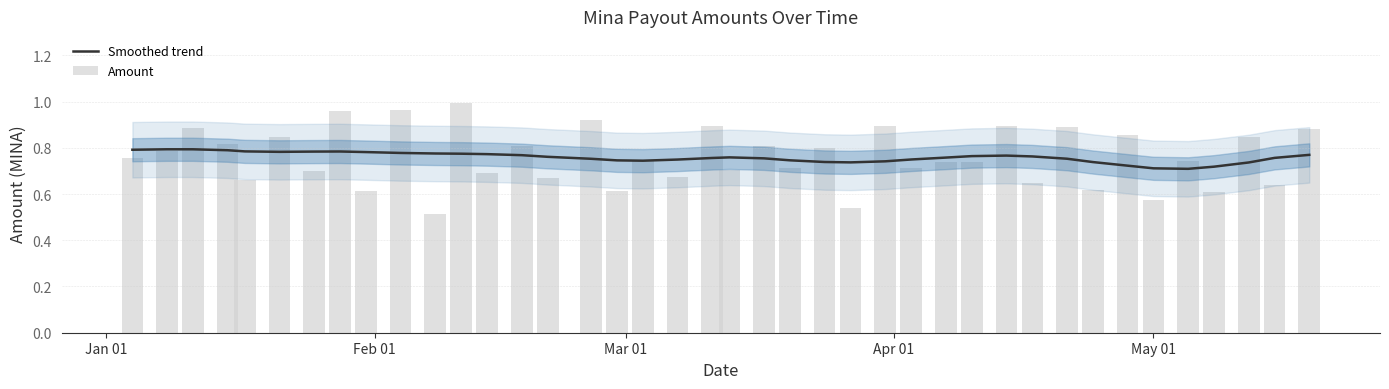

What is the value of the Smoothed trend bar at the 8th from the left?

0.8